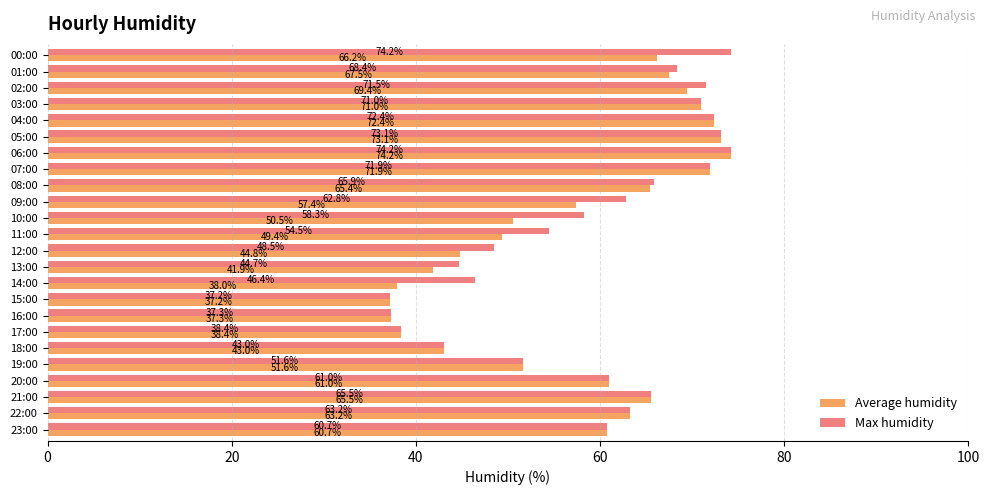

Which category has the highest value in the Average humidity series?

06:00